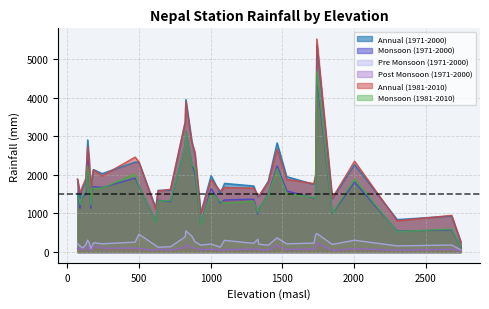

The value of Monsoon (1981-2010) at 1067 is 1312.7. True or false?

True